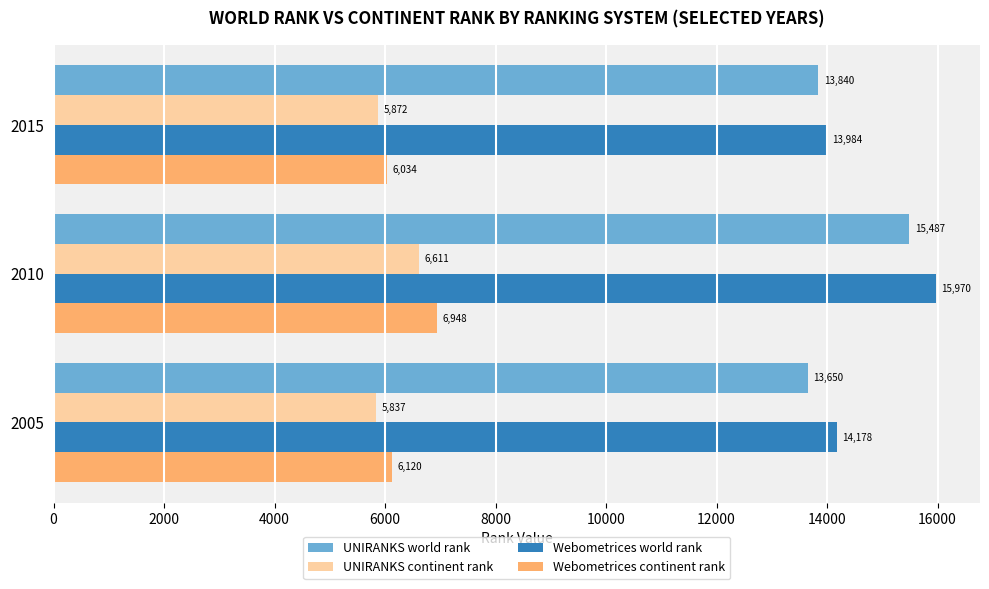

Is the value of UNIRANKS world rank at 2010 greater than the value of UNIRANKS continent rank at 2005?

Yes